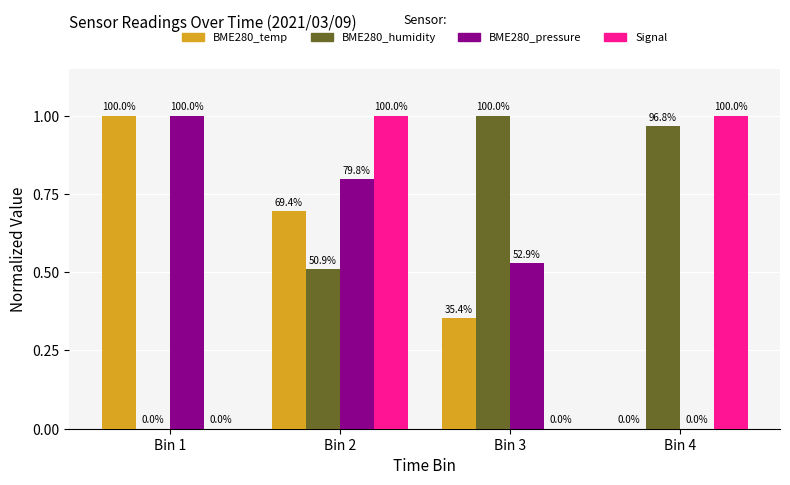

Does the chart contain stacked bars?

No